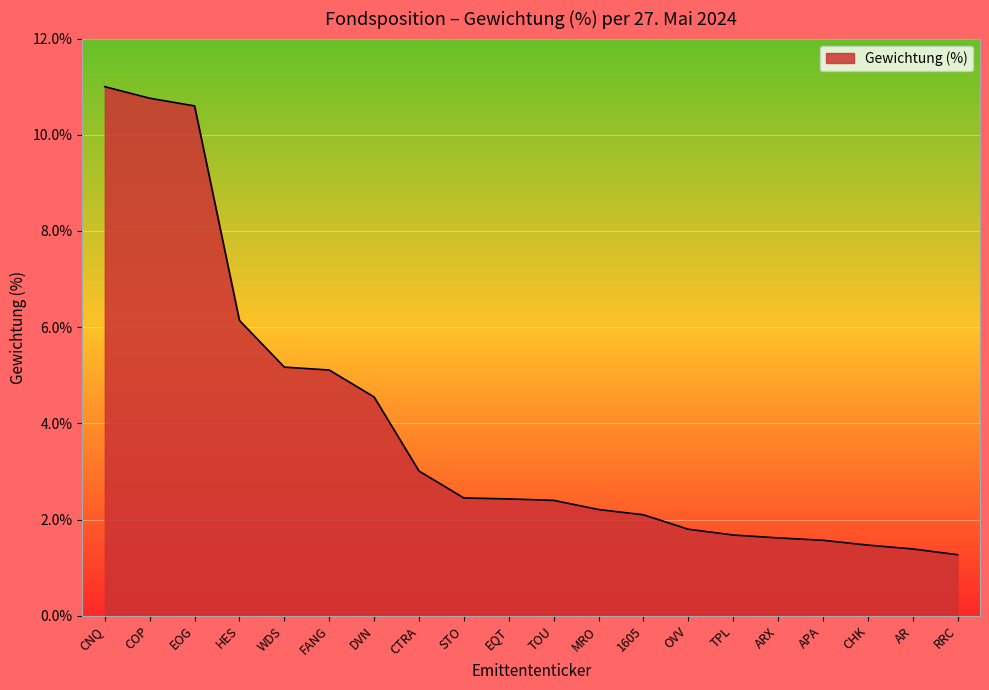

What position from the left is STO?

9